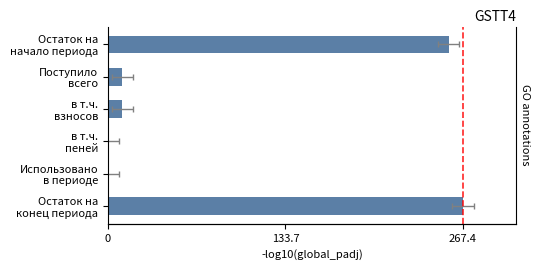

Does the chart contain stacked bars?

No